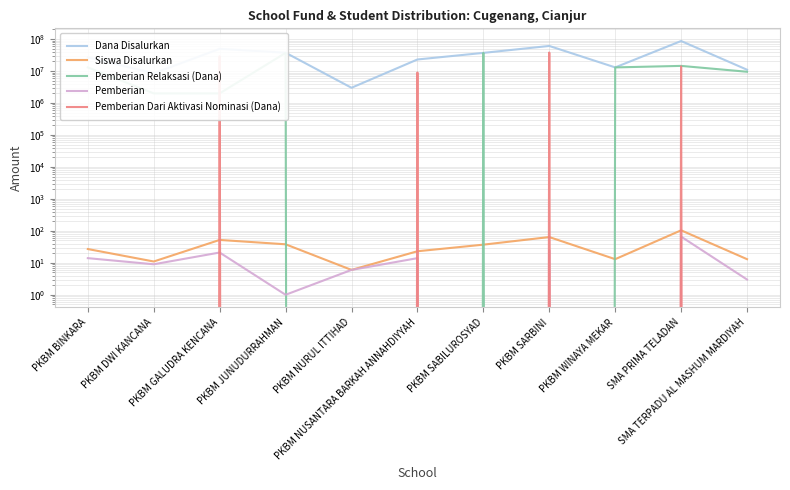

What is the spread (max minus min) of values at PKBM GALUDRA KENCANA?

49499979